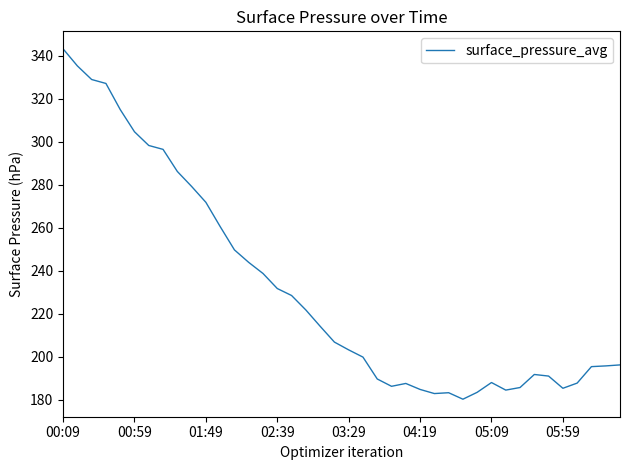

What is the difference between the maximum and minimum values?

163.0